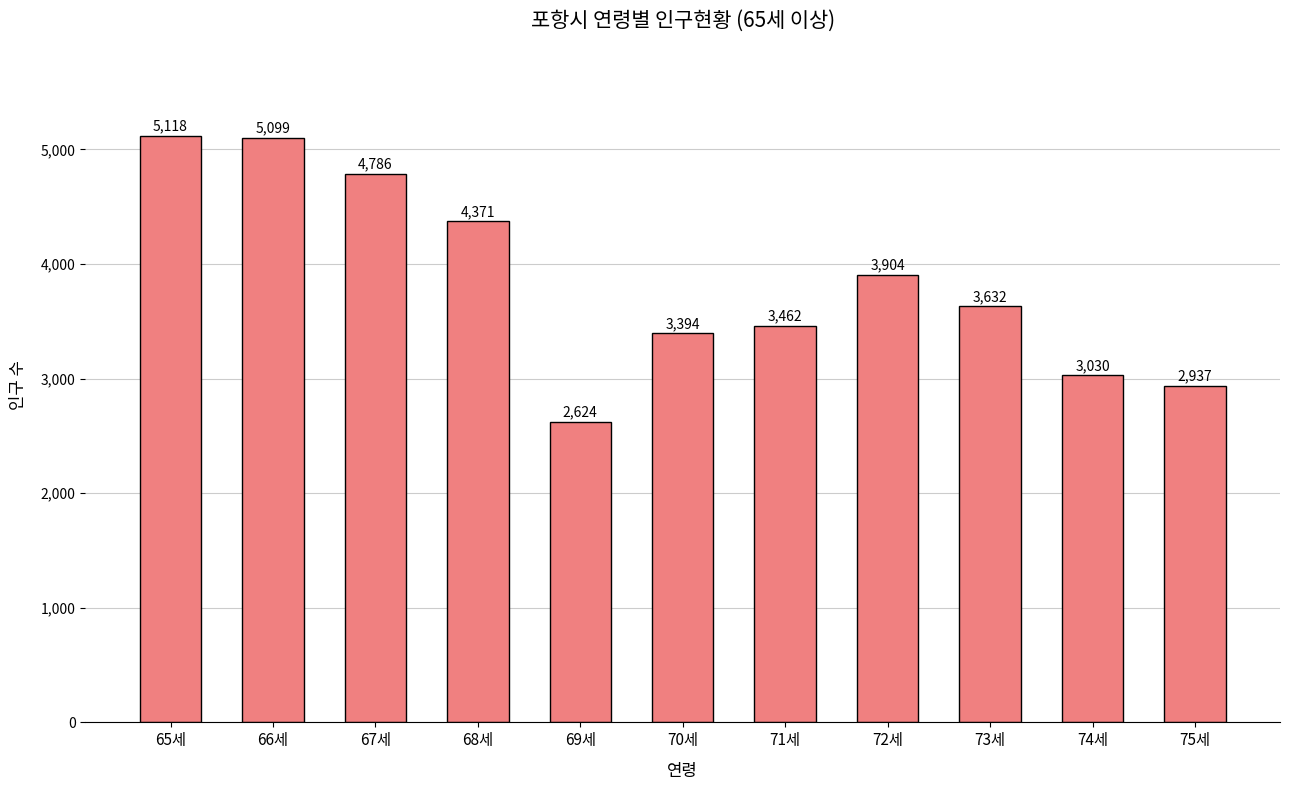

What is the label of the 1st bar from the left?

65세